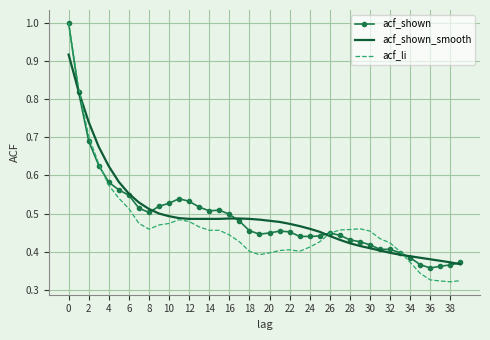

Is it true that acf_li equals 0.1 at 34?

False